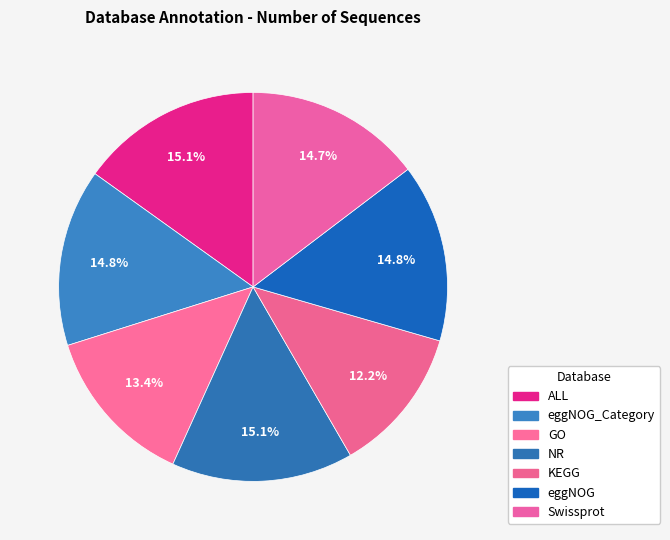

What is the largest slice in the pie chart?

ALL